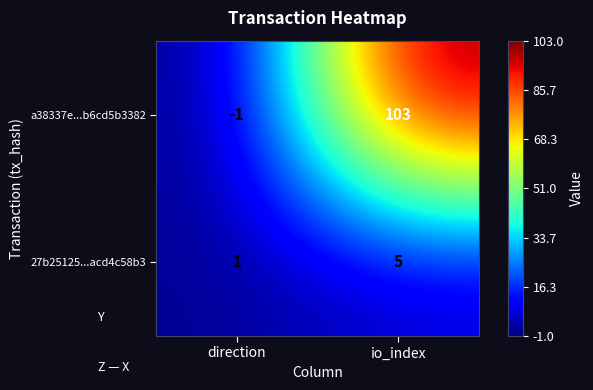

At which category is the sum across all series the highest?

io_index